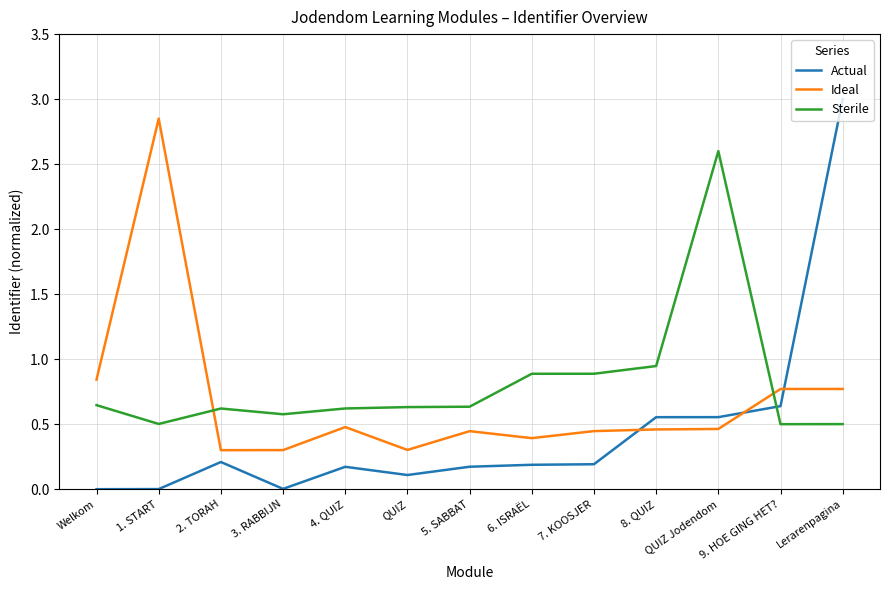

The value of Sterile at Lerarenpagina is 0.9. True or false?

False